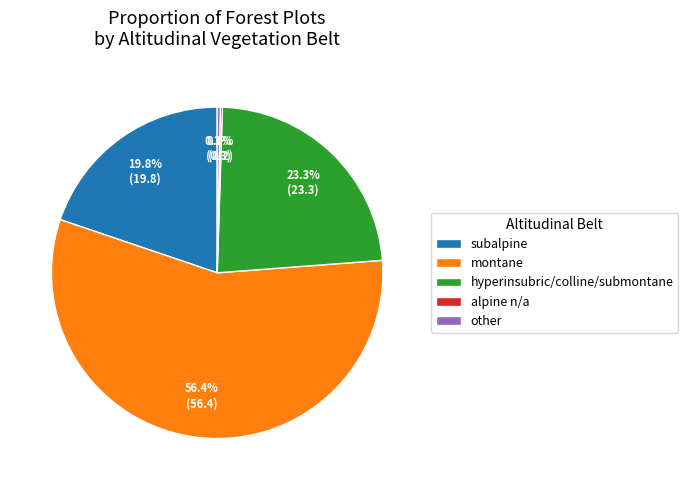

How much of the chart is everything except montane?

43.6%